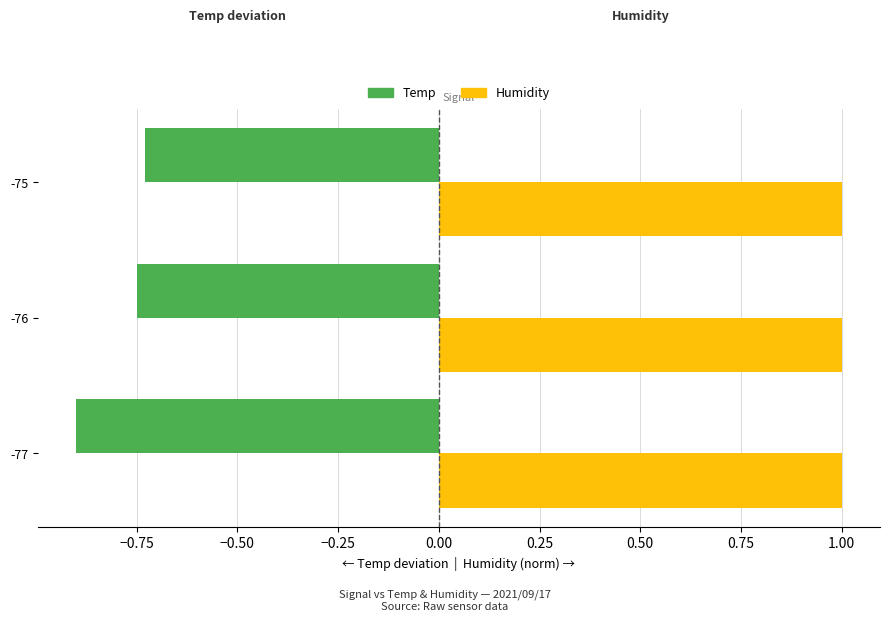

What is the maximum value shown in the chart?

1.0